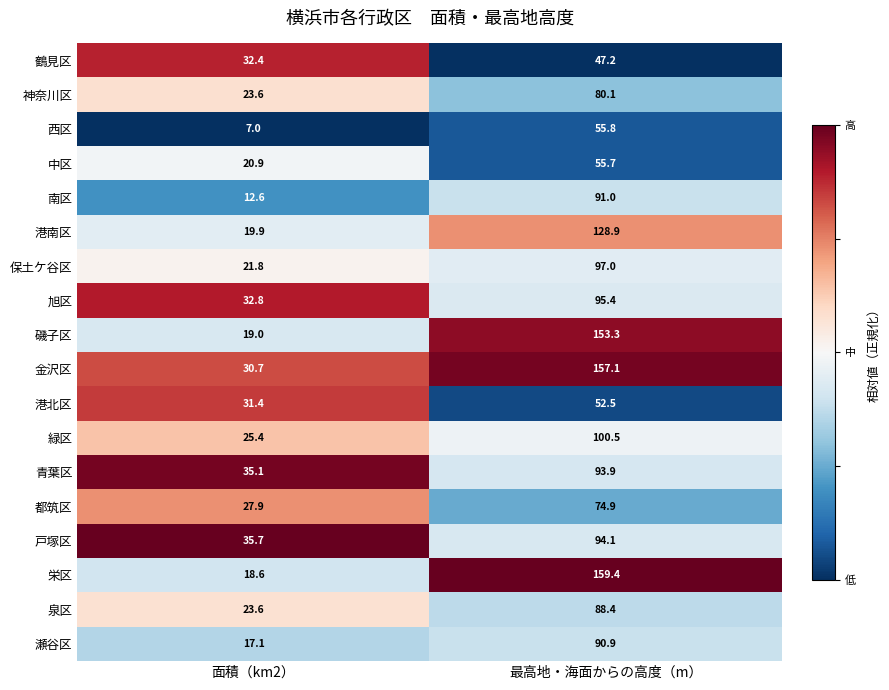

True or false: 瀬谷区 has a value of 90.9 at 最高地・海面からの高度（m）.

True